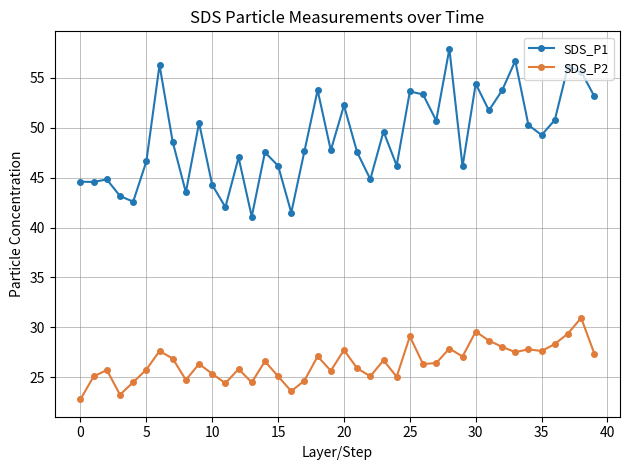

List the series in order of their peak value, lowest first.

SDS_P2, SDS_P1